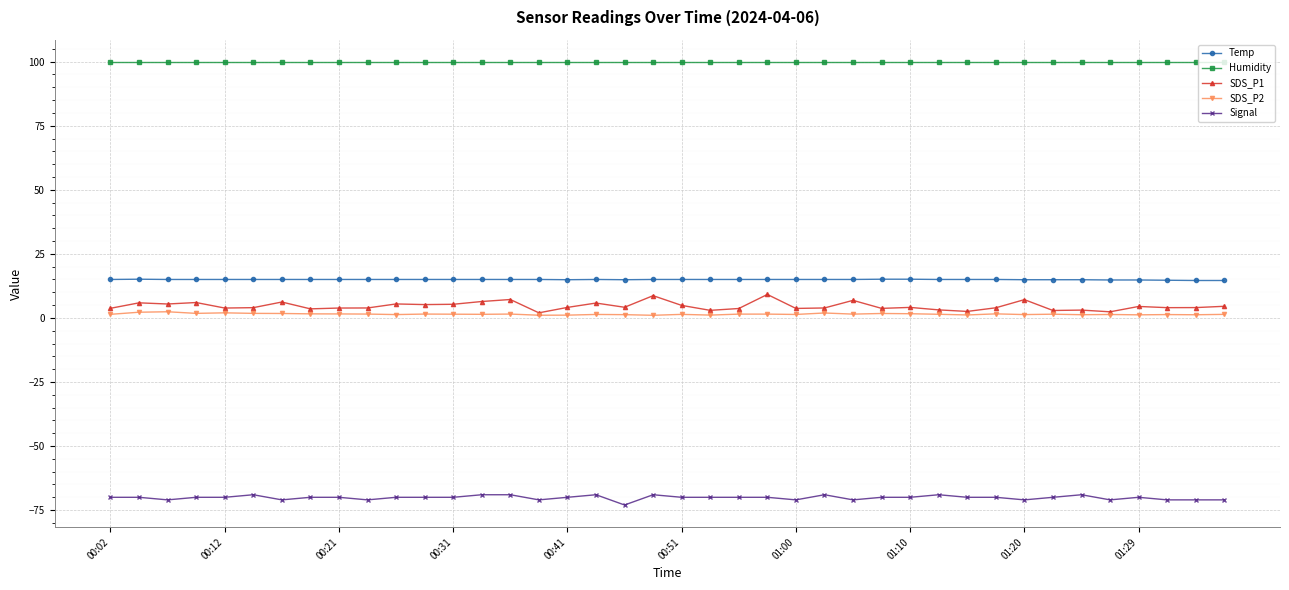

True or false: SDS_P1 and Temp intersect in this chart.

False